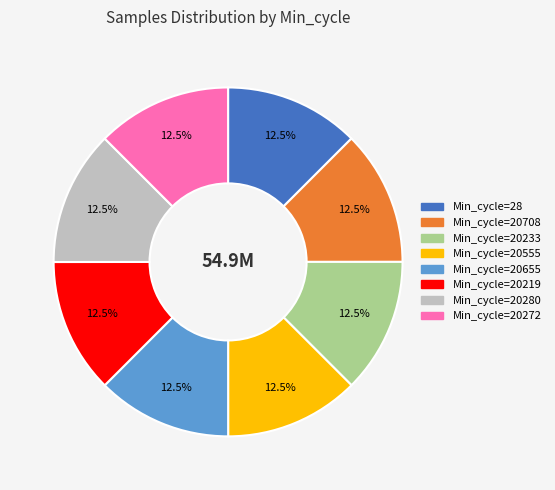

Does any single category account for the majority?

No